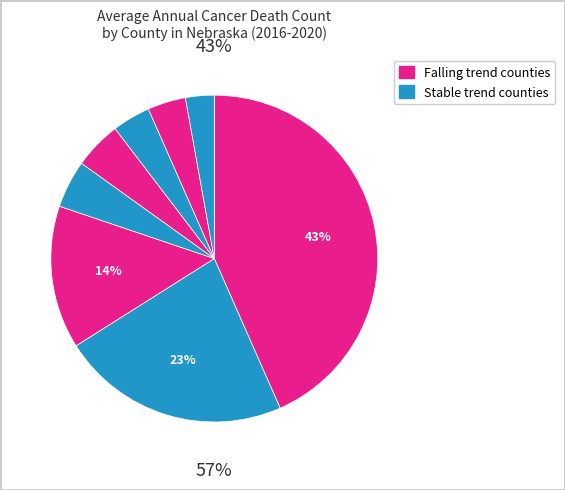

Is Douglas County the majority of the pie?

No